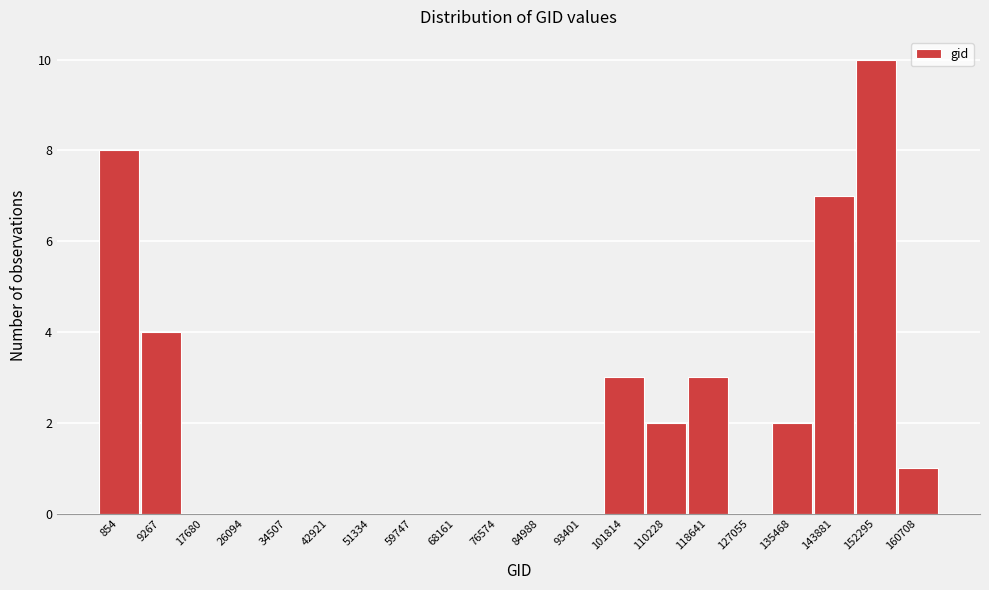

Reading left to right, transcribe all the data shown in this chart.

854=8	9267=4	17680=0	26094=0	34507=0	42921=0	51334=0	59747=0	68161=0	76574=0	84988=0	93401=0	101814=3	110228=2	118641=3	127055=0	135468=2	143881=7	152295=10	160708=1